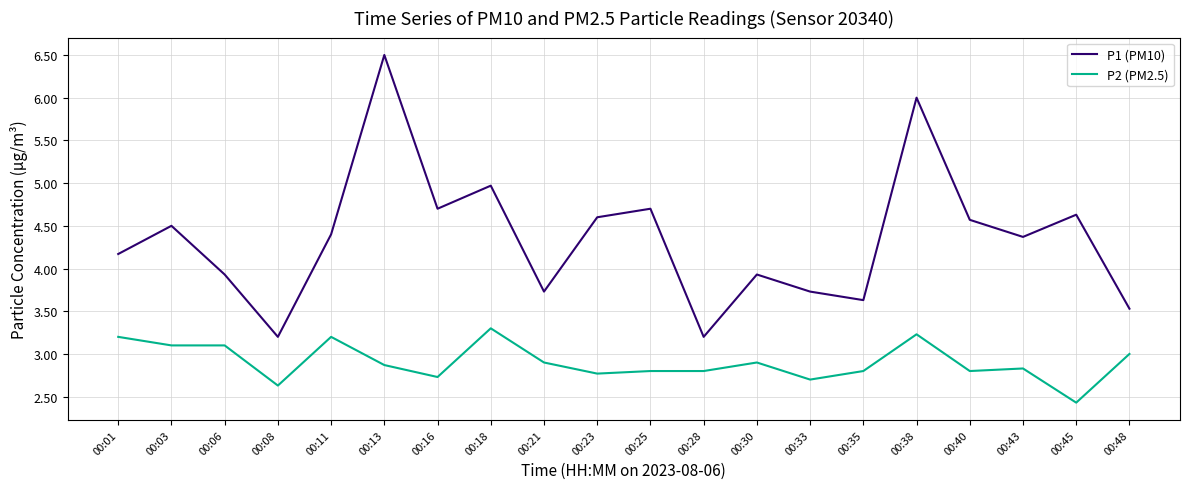

Which series changed the most between 00:06 and 00:16?

P1 (PM10)